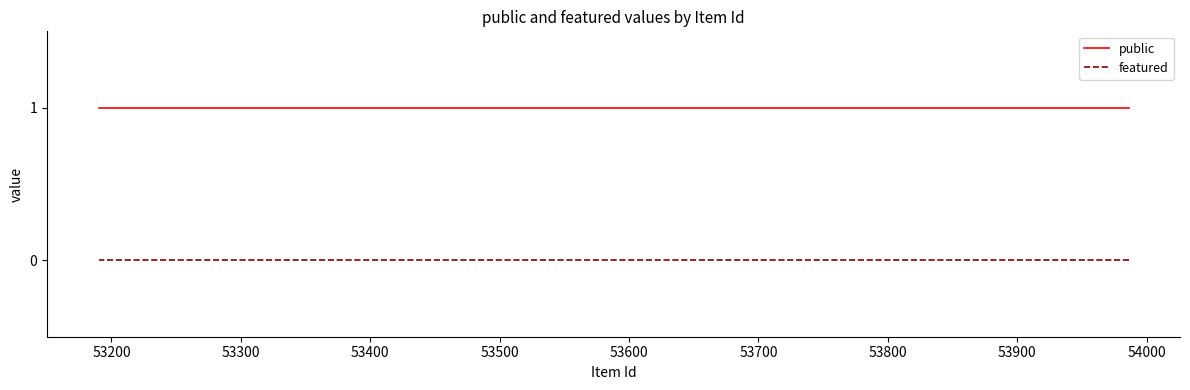

At how many categories does at least one series exceed 0?

7